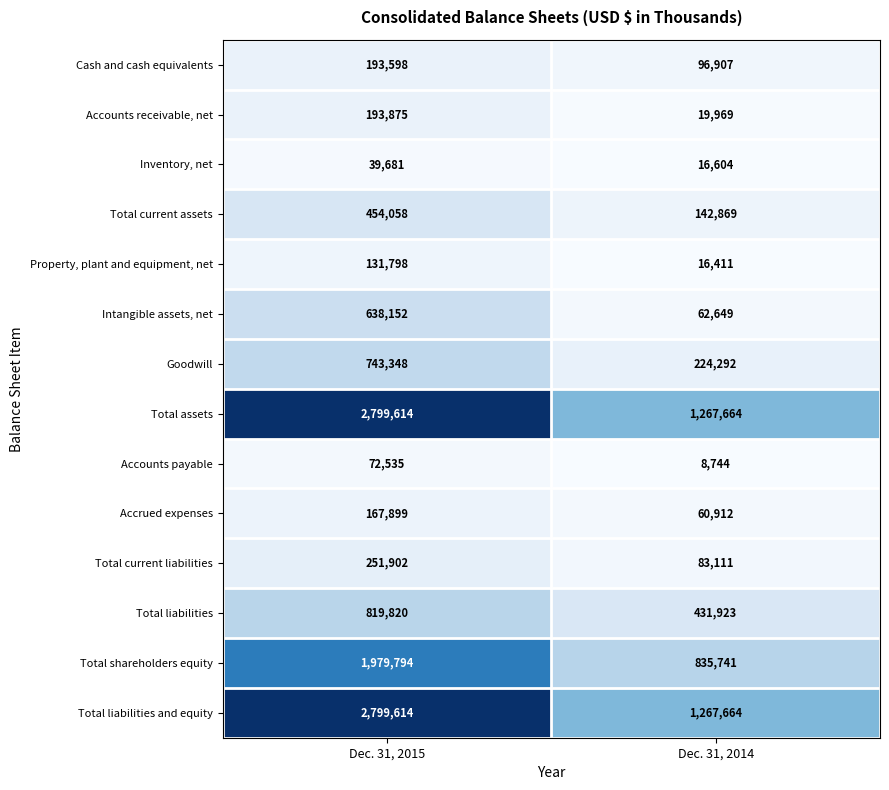

At how many categories does at least one series exceed 2099590?

1